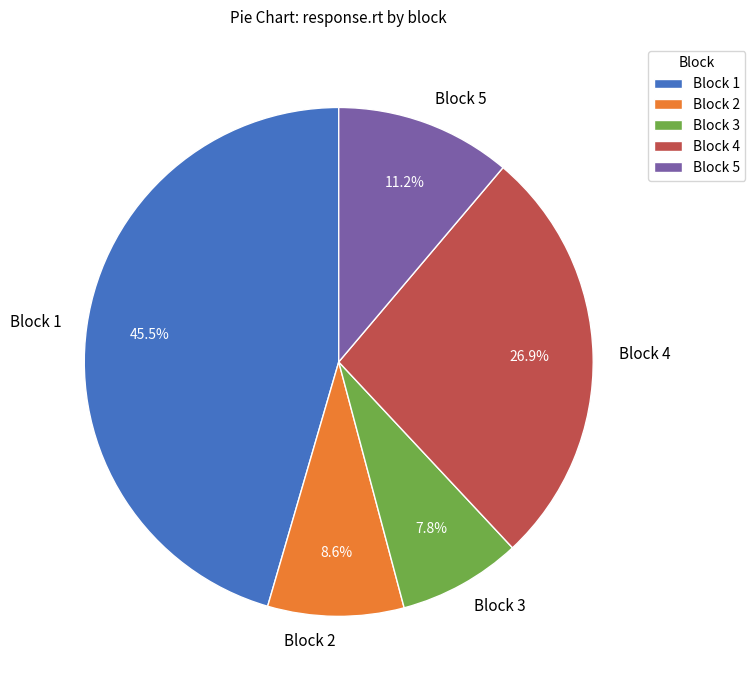

Which has a higher value, Block 1 or Block 3?

Block 1